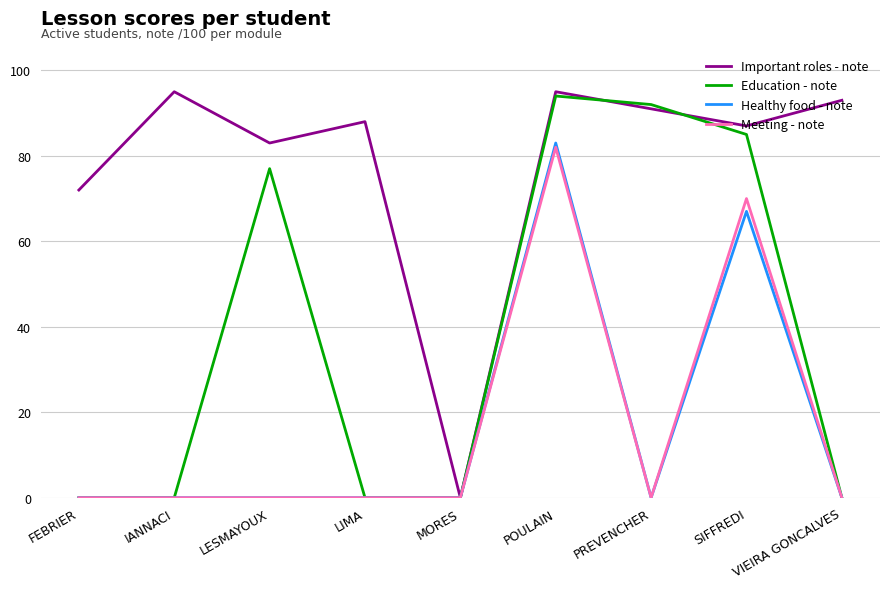

What is the maximum value for Meeting - note?

82